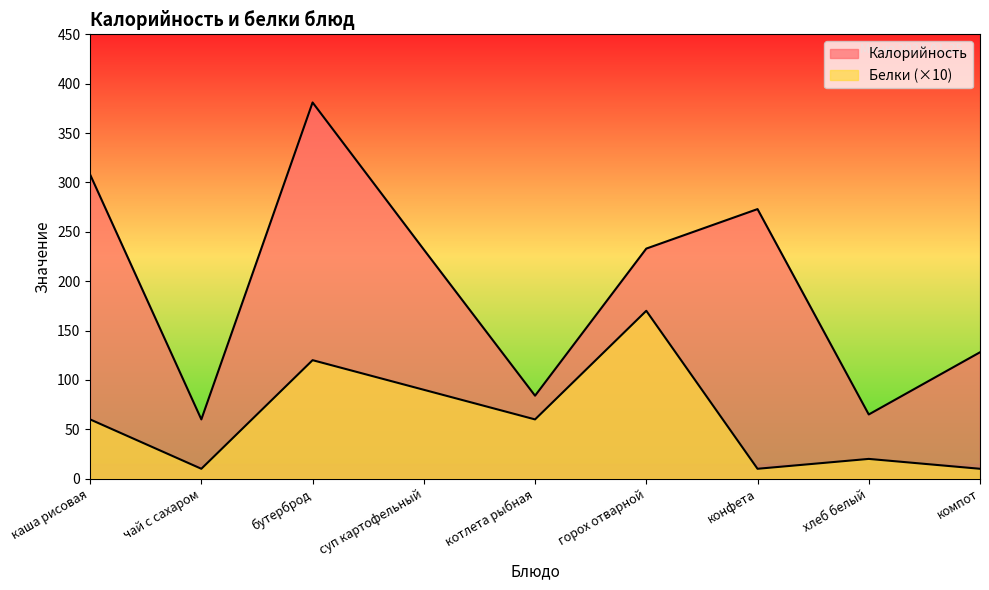

The value of Белки at бутерброд is 48. True or false?

False